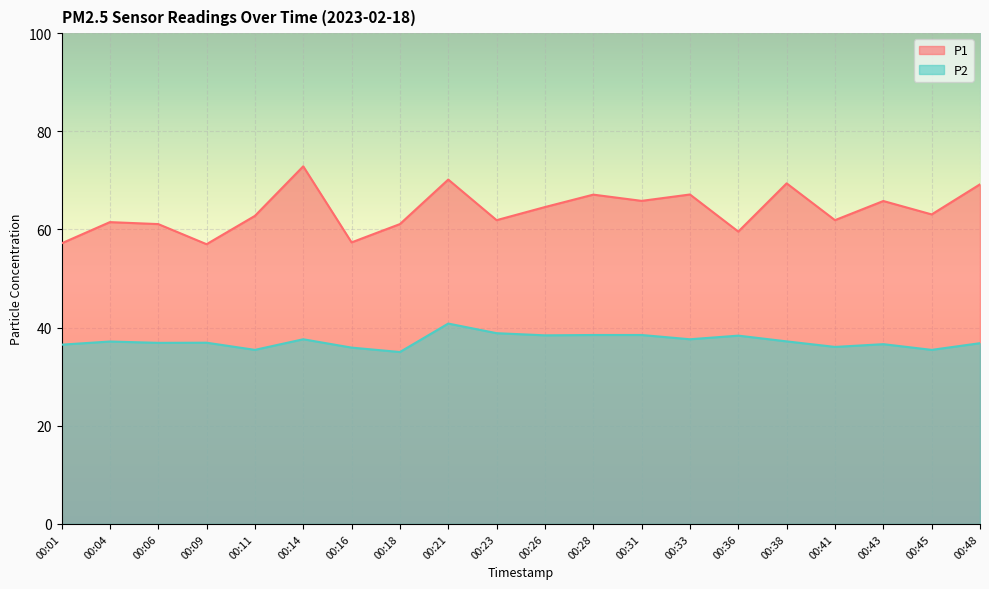

Is the value of P1 at 00:43 greater than the value of P2 at 00:45?

Yes